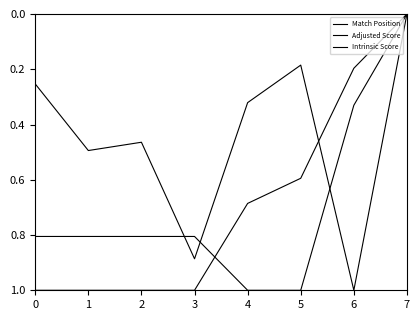

Which series has the largest range (max minus min)?

Match Position